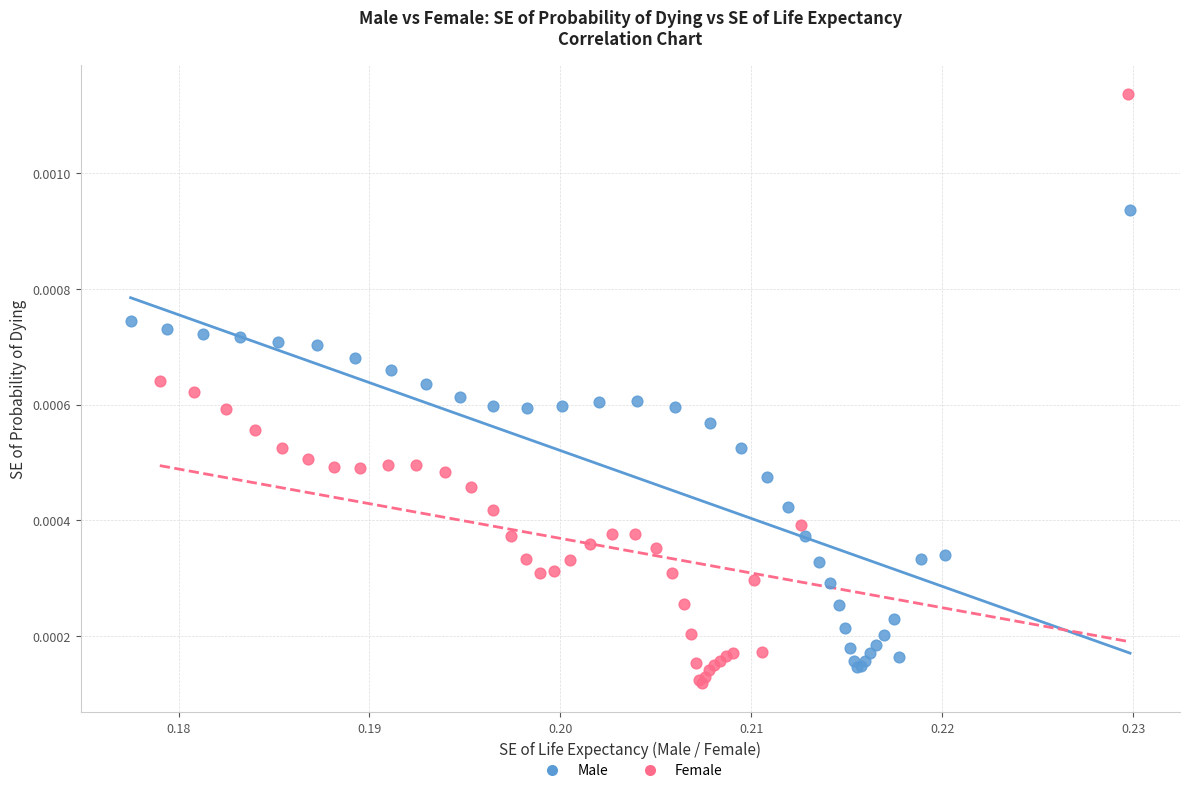

Which series reaches the minimum Y coordinate?

Female